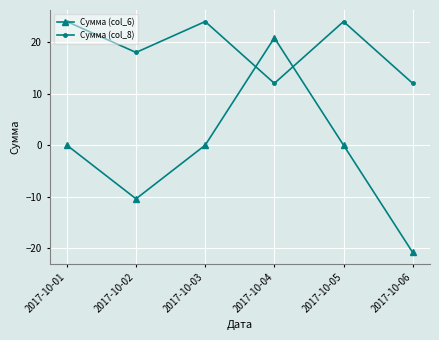

What is the total value across all series at 2017-10-06?

-8.8